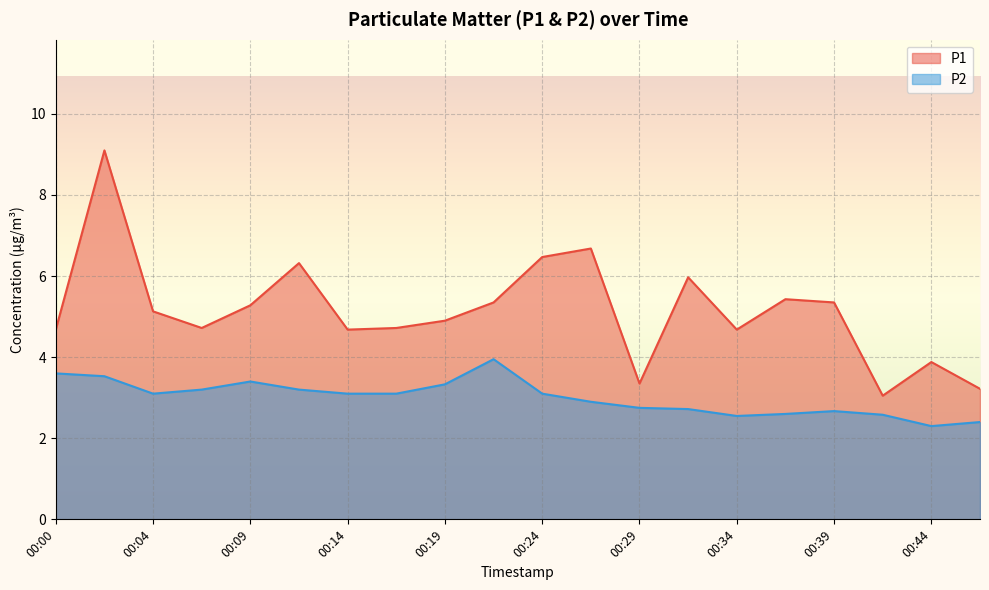

True or false: P1 and P2 intersect in this chart.

False